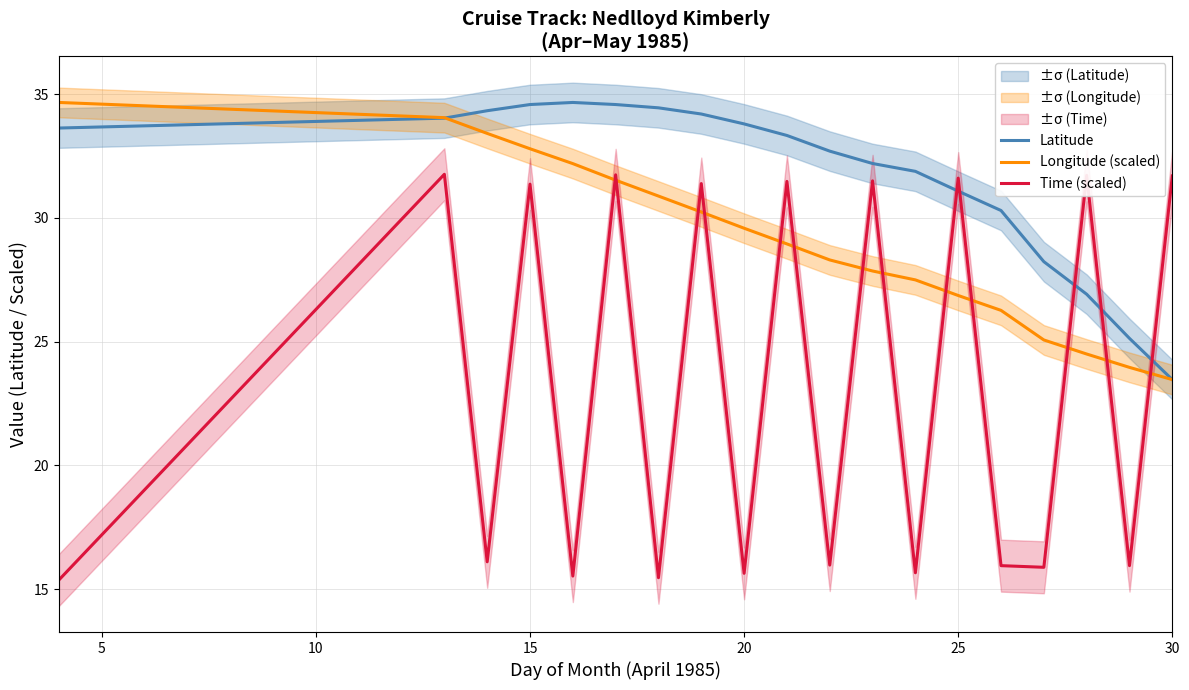

True or false: Latitude has a value of 33.8 at 20.

True